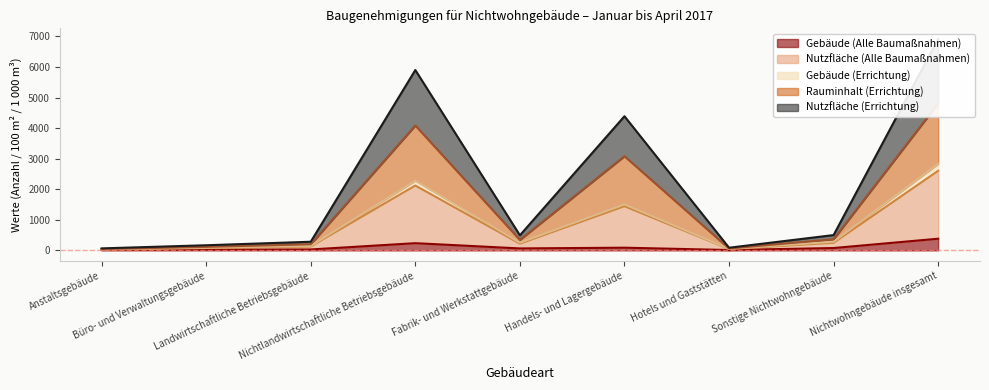

At which category does Nutzfläche (Alle Baumaßnahmen) reach its first local peak?

Nichtlandwirtschaftliche Betriebsgebäude